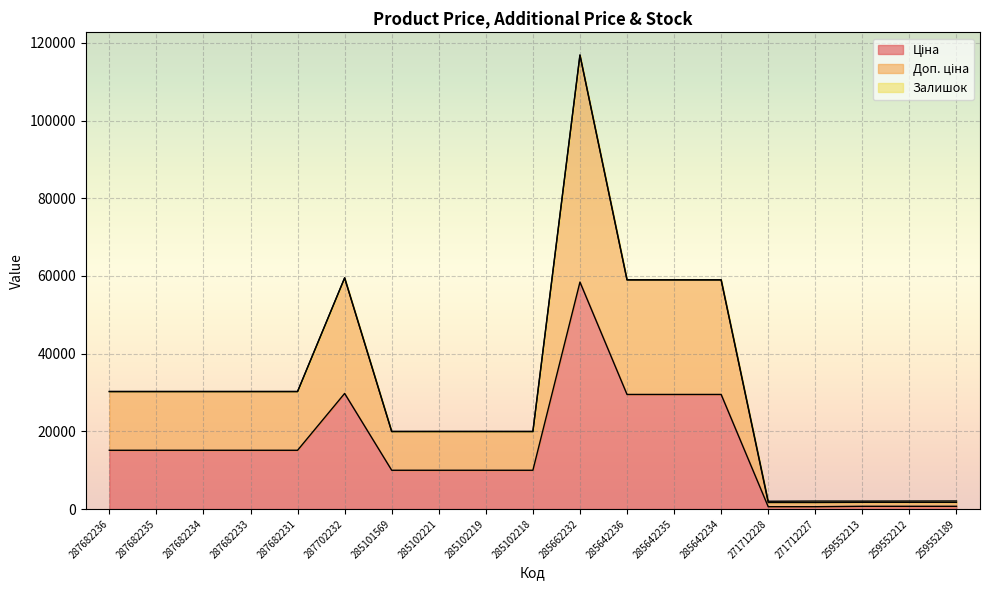

Does the chart display data point markers on the line(s)?

No